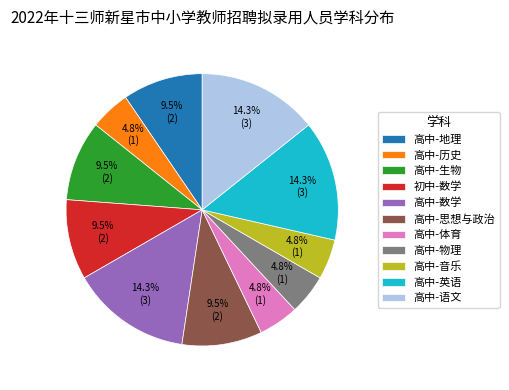

Count the number of slices in the pie.

11